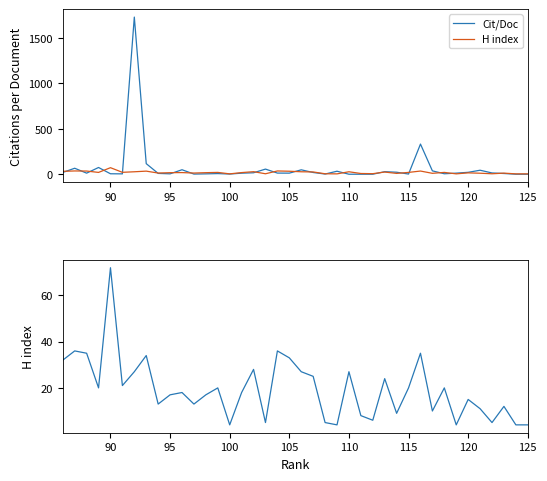

Rank the series by their average value, from highest to lowest.

Cit/Doc, H index